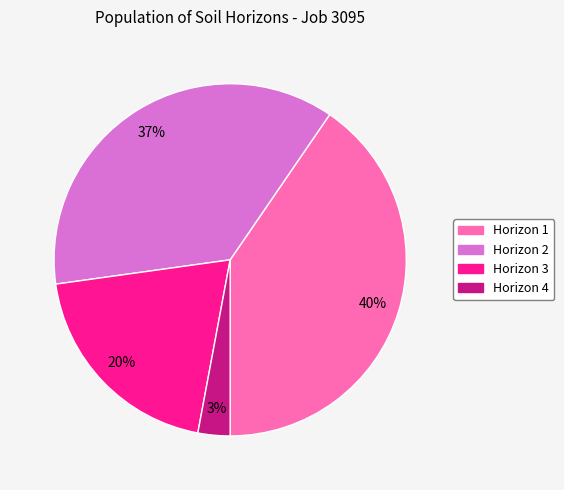

To the nearest percent, what is the average slice percentage?

25%